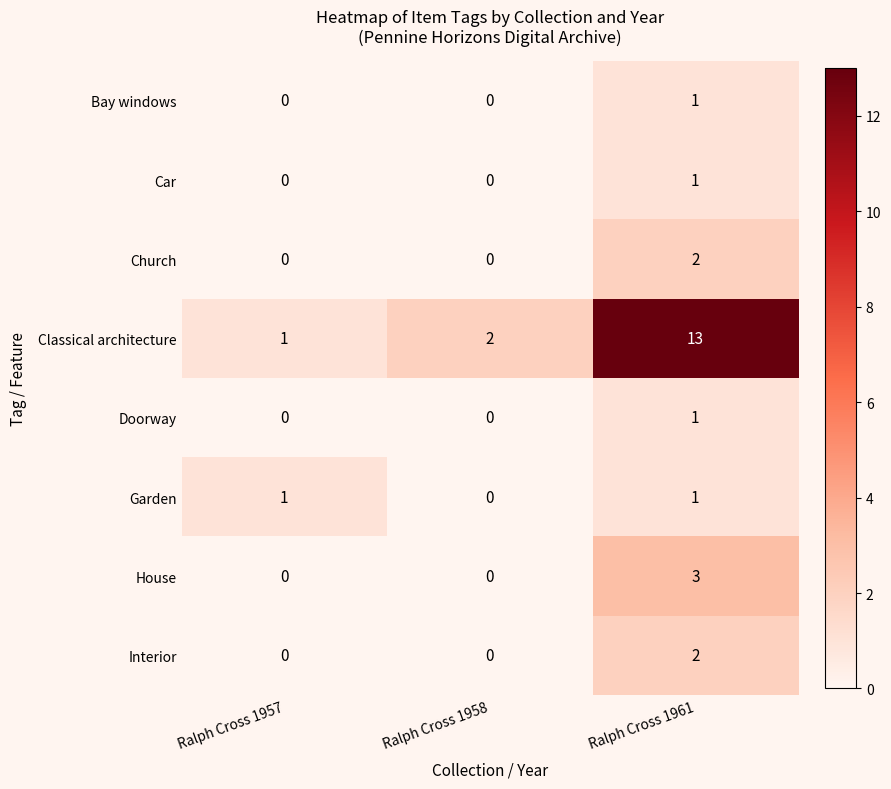

Is it true that Doorway equals -1 at Ralph Cross 1957?

False